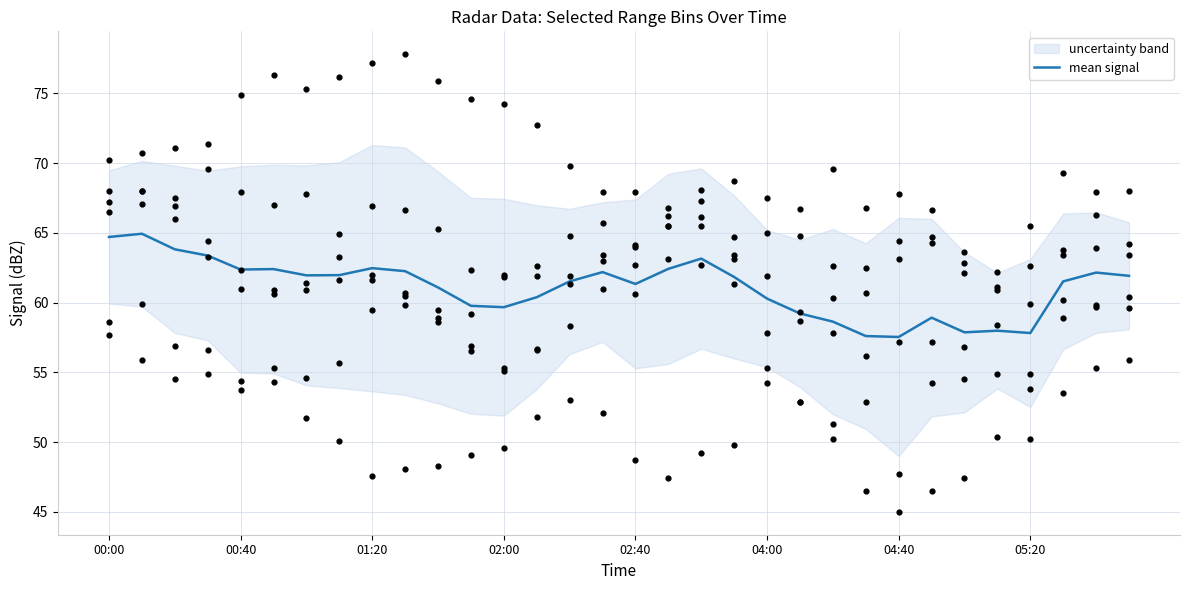

The mean signal series shows 64.7 at 00:00. True or false?

True